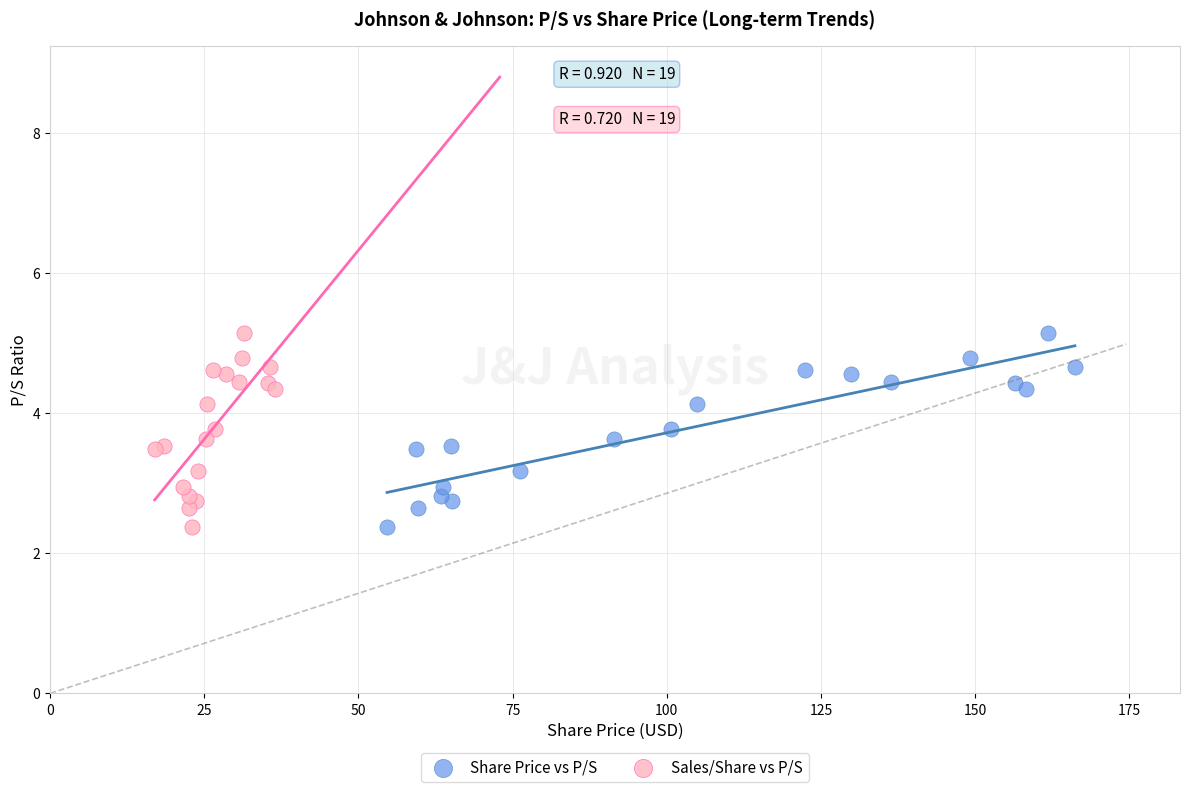

What are all the series names shown in the legend?

Share Price vs P/S, Sales/Share vs P/S